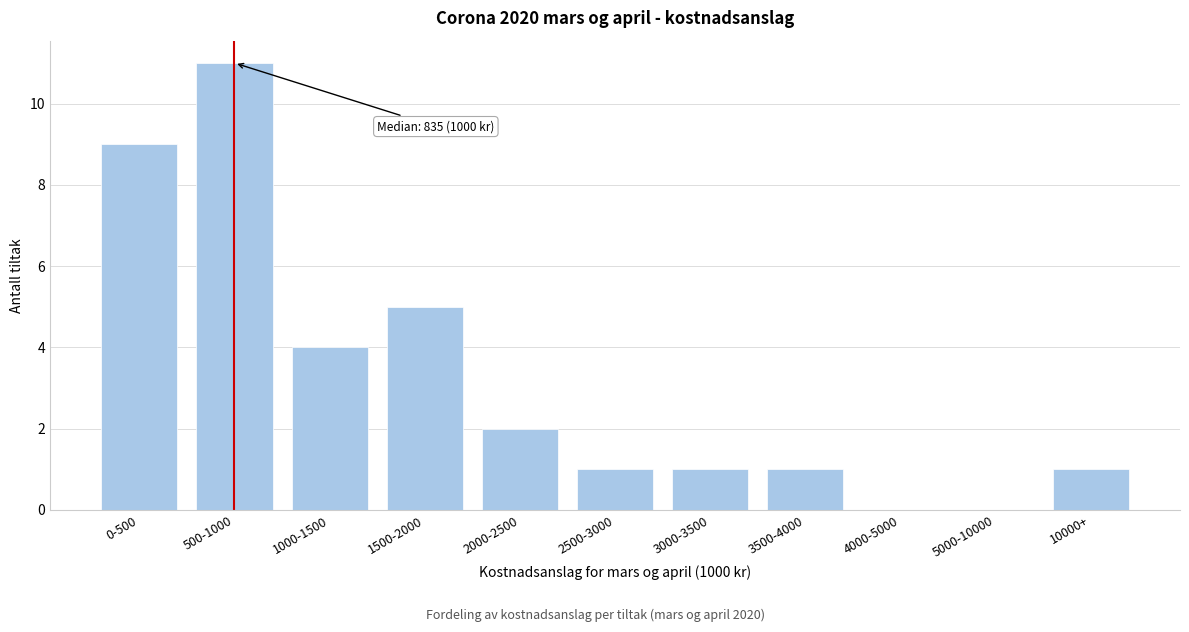

Reading left to right, extract all data points from this chart.

0-500=9	500-1000=11	1000-1500=4	1500-2000=5	2000-2500=2	2500-3000=1	3000-3500=1	3500-4000=1	4000-5000=0	5000-10000=0	10000+=1